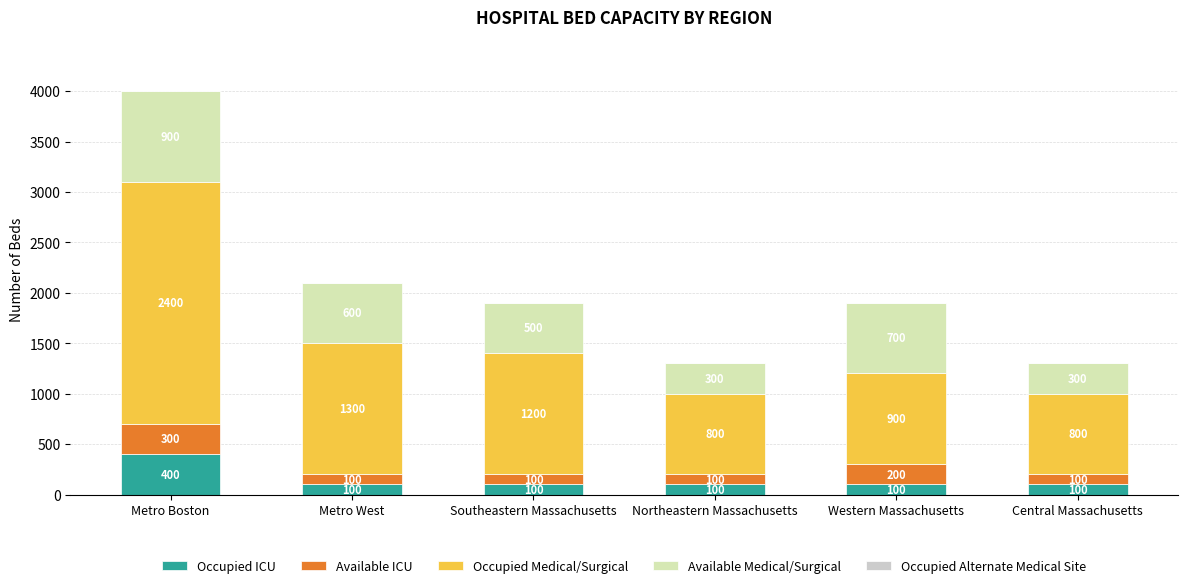

Rank the series by their maximum value, from highest to lowest.

Occupied Medical/Surgical, Available Medical/Surgical, Occupied ICU, Available ICU, Occupied Alternate Medical Site